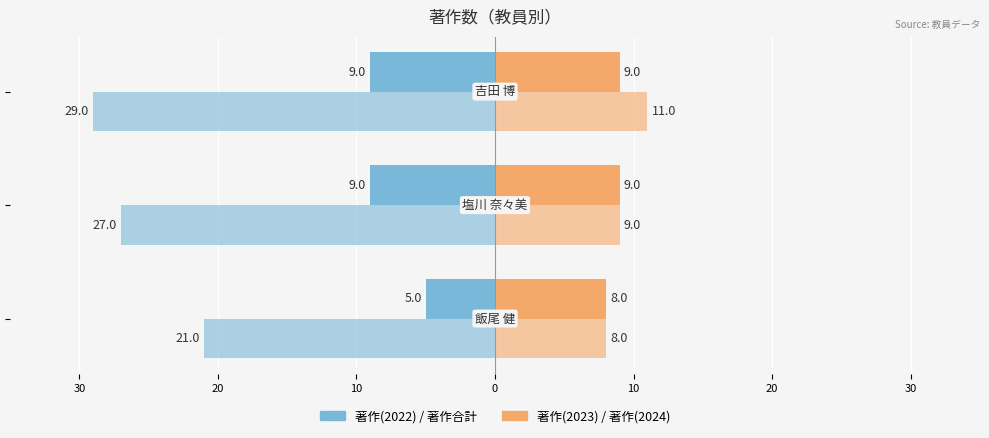

Reading right to left, extract all data points from this chart.

著作(2022): -9	-9	-5
著作合計: -29	-27	-21
著作(2023): 9	9	8
著作(2024): 11	9	8